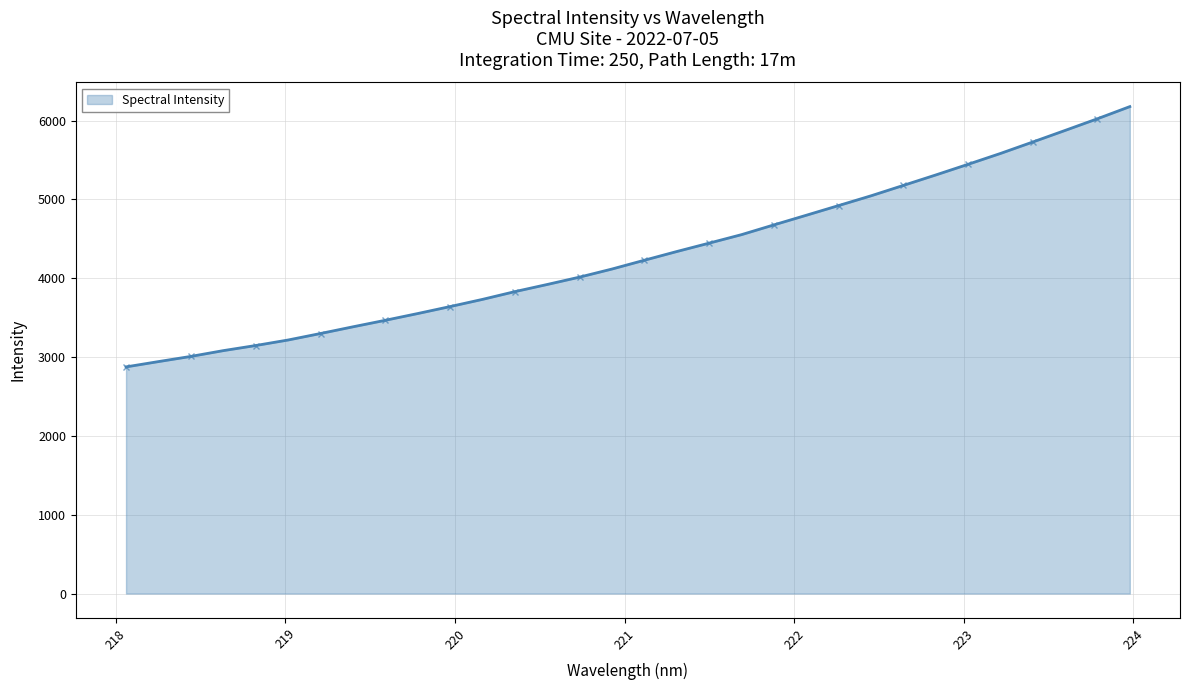

True or false: the data has more than 0 interior local peaks.

False